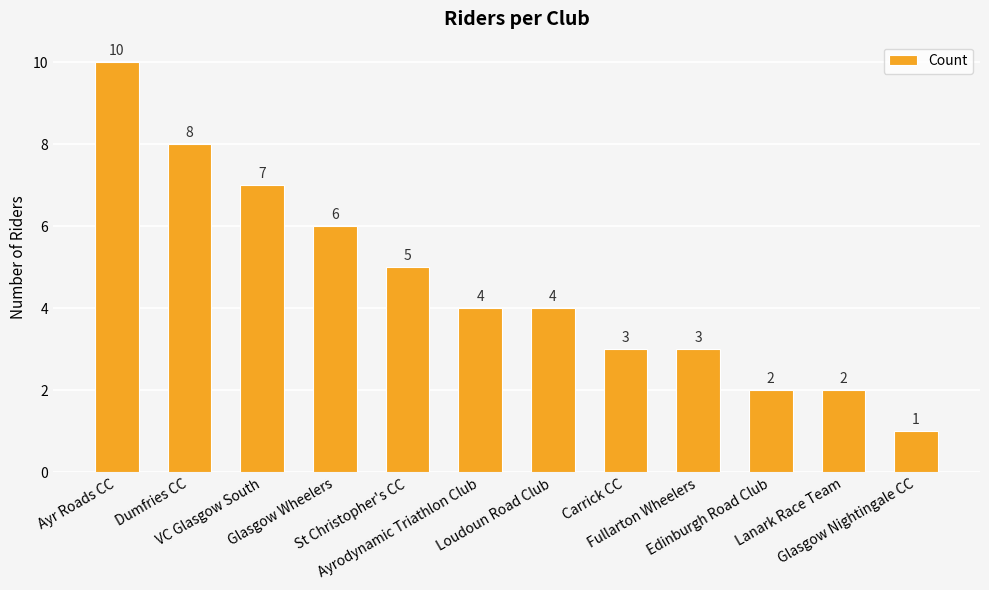

The chart shows a value of 3 at Glasgow Wheelers. True or false?

False